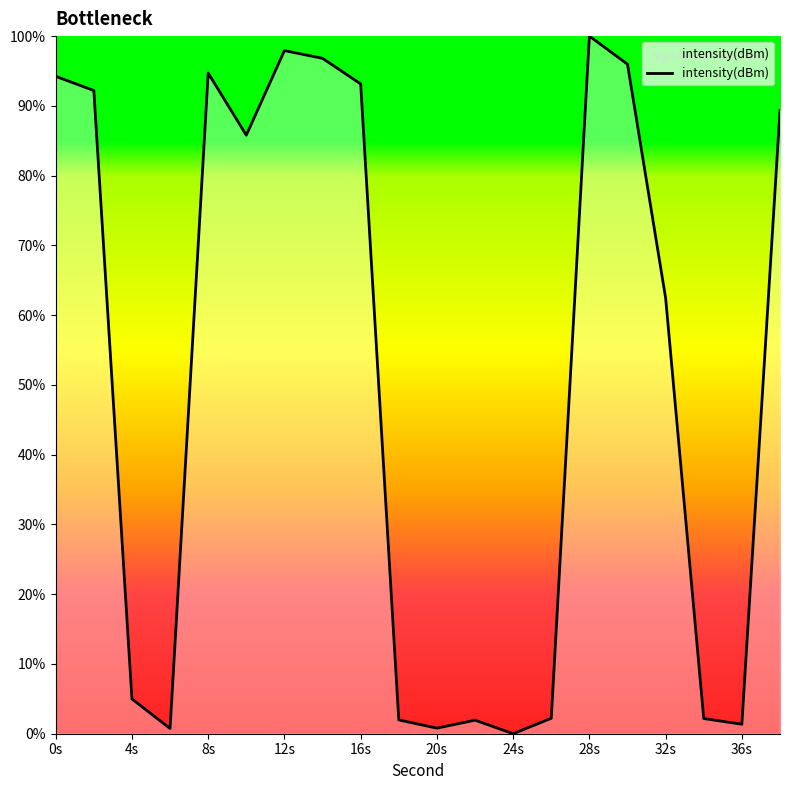

What is the difference between the maximum and minimum values?

100.0